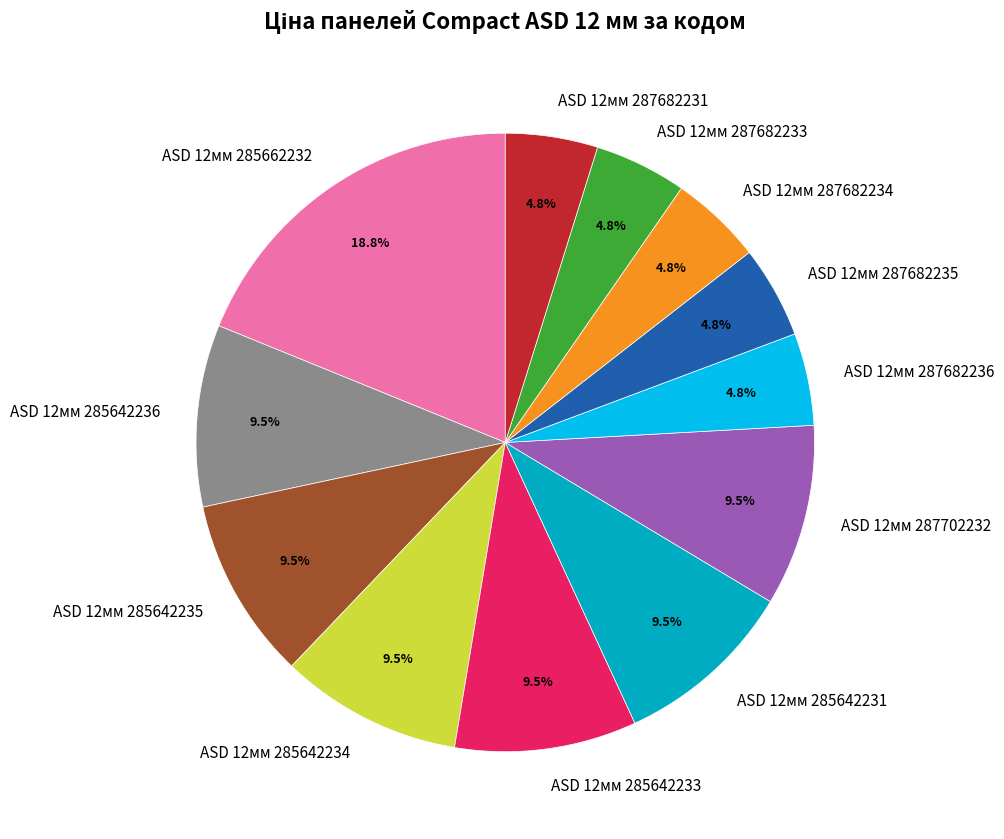

What is the largest slice in the pie chart?

ASD 12мм 285662232